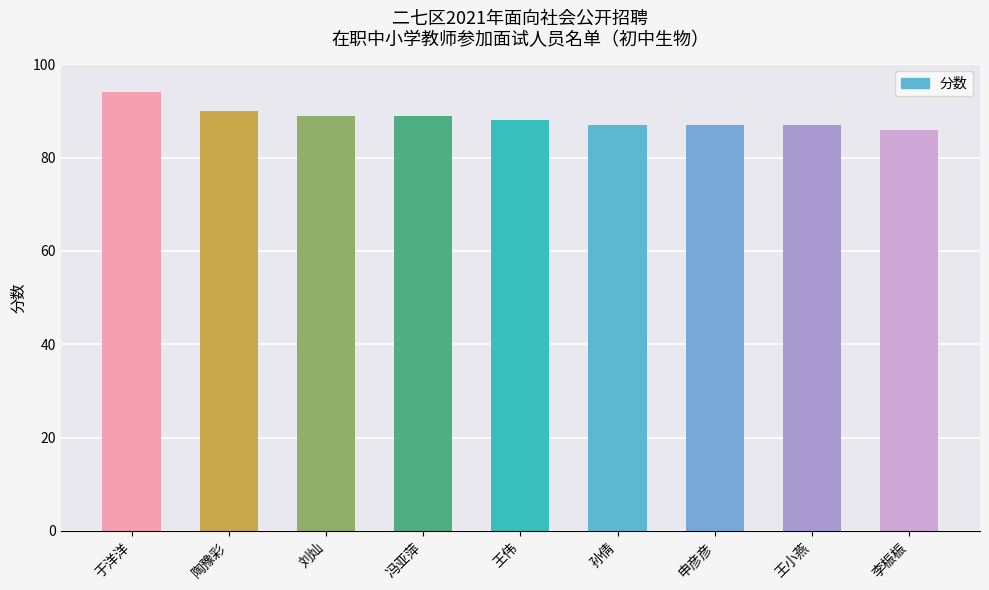

What is the sum of the values at 李桭桭 and 申彦彦?

173